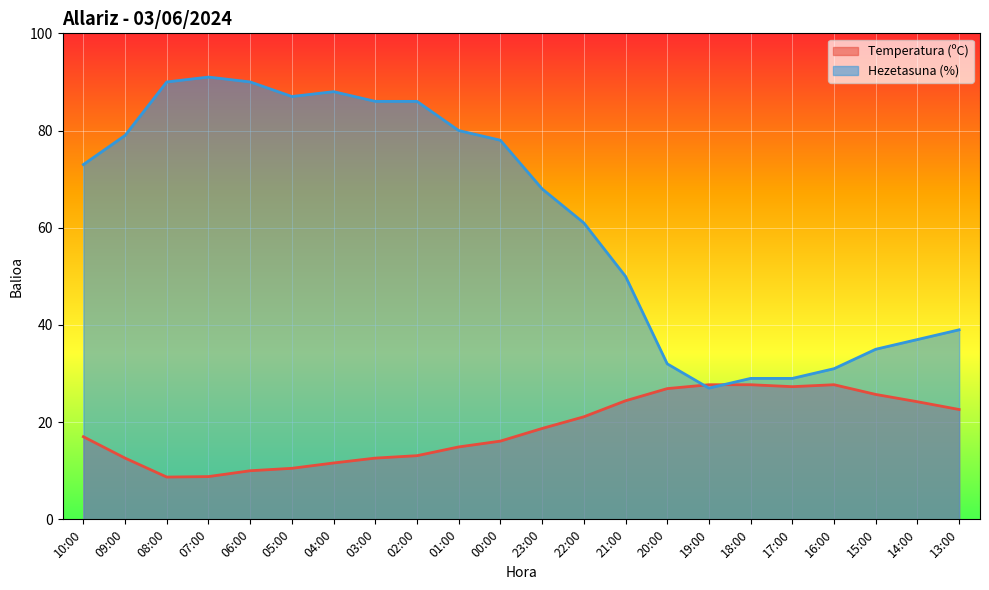

Does the chart display data point markers on the line(s)?

No